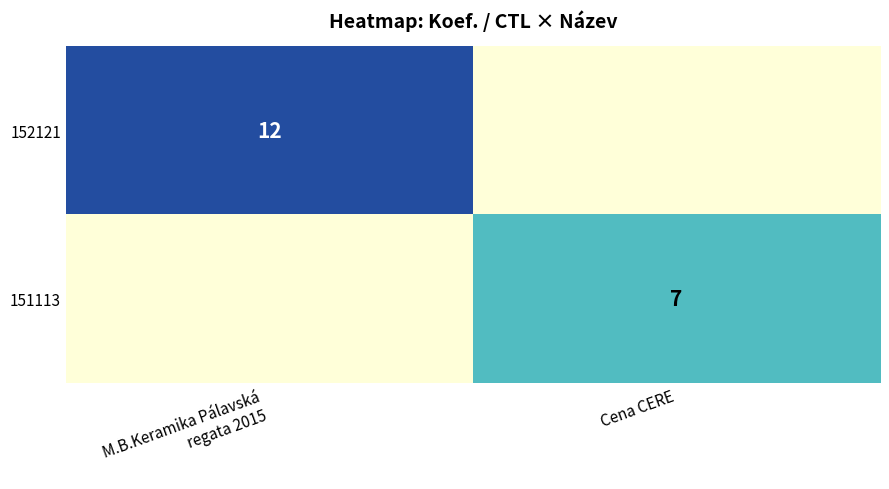

Is it true that 151113 equals 3 at Cena CERE?

False